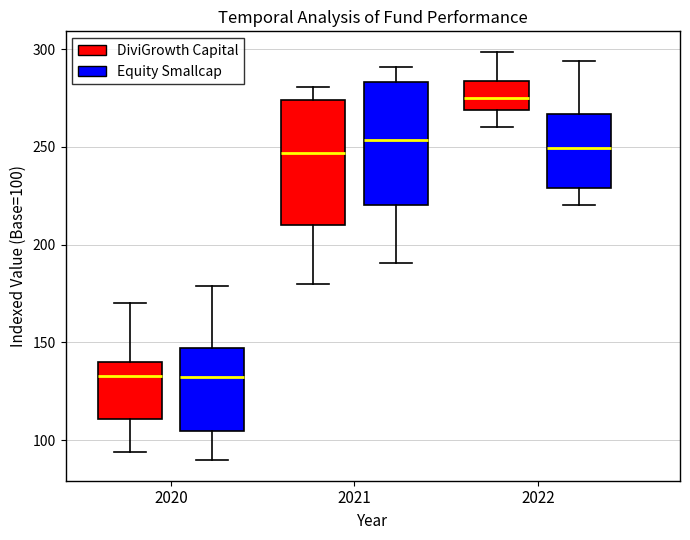

Reading left to right, read every box against the y-axis: the position of its median line, the range the box covers, and the ends of its whiskers. The values are not printed on the chart, so give them approximately, as read against the axis.

2020 (DiviGrowth Capital): median 135, box 110 to 140, whiskers 95 to 170
2020 (Equity Smallcap): median 135, box 105 to 145, whiskers 90 to 180
2021 (DiviGrowth Capital): median 245, box 210 to 275, whiskers 180 to 280
2021 (Equity Smallcap): median 255, box 220 to 285, whiskers 190 to 290
2022 (DiviGrowth Capital): median 275, box 270 to 285, whiskers 260 to 300
2022 (Equity Smallcap): median 250, box 230 to 265, whiskers 220 to 295